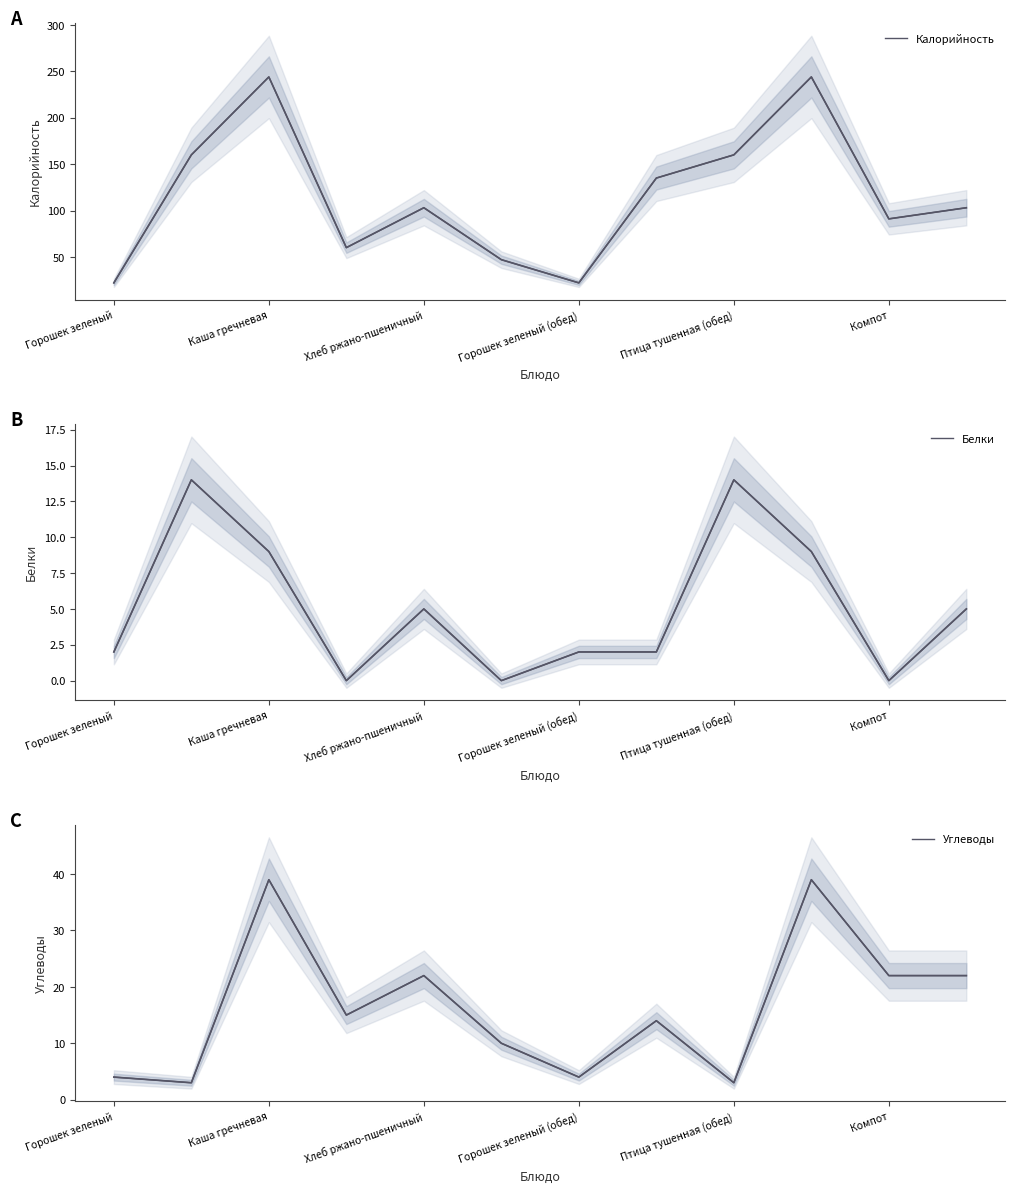

Rank the series by their maximum value, from lowest to highest.

Белки, Углеводы, Калорийность